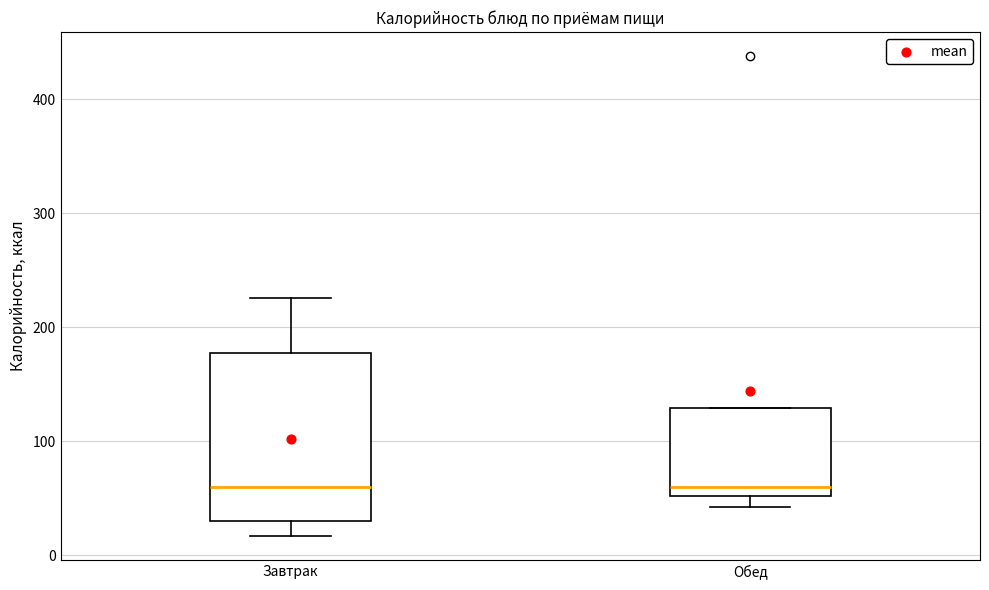

Reading left to right, transcribe this box plot: for each box, give where its median line is, the range the box spans, and where its two whiskers end, as read against the y-axis. The values are not printed on the chart, so give them approximately, as read against the axis.

Завтрак: median 60, box 30 to 180, whiskers 20 to 230
Обед: median 60, box 50 to 130, whiskers 40 to 130